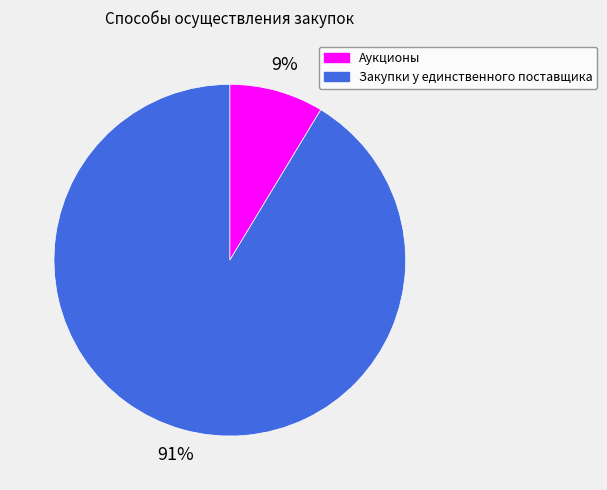

Which slice is the largest?

Закупки у единственного поставщика